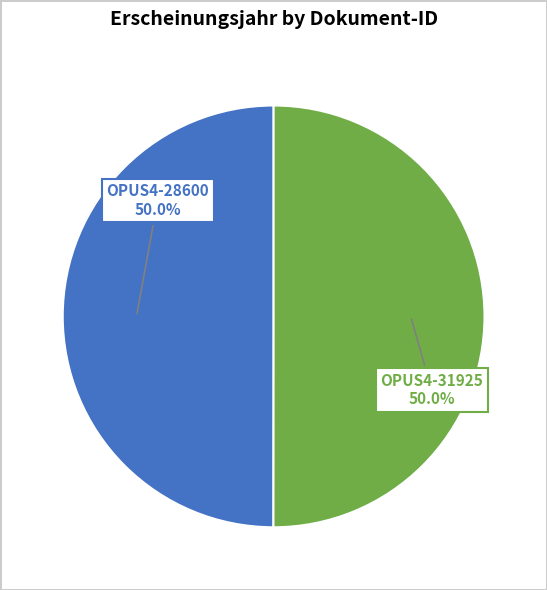

What is the ratio of the value at OPUS4-28600 to the value at OPUS4-31925?

1.0